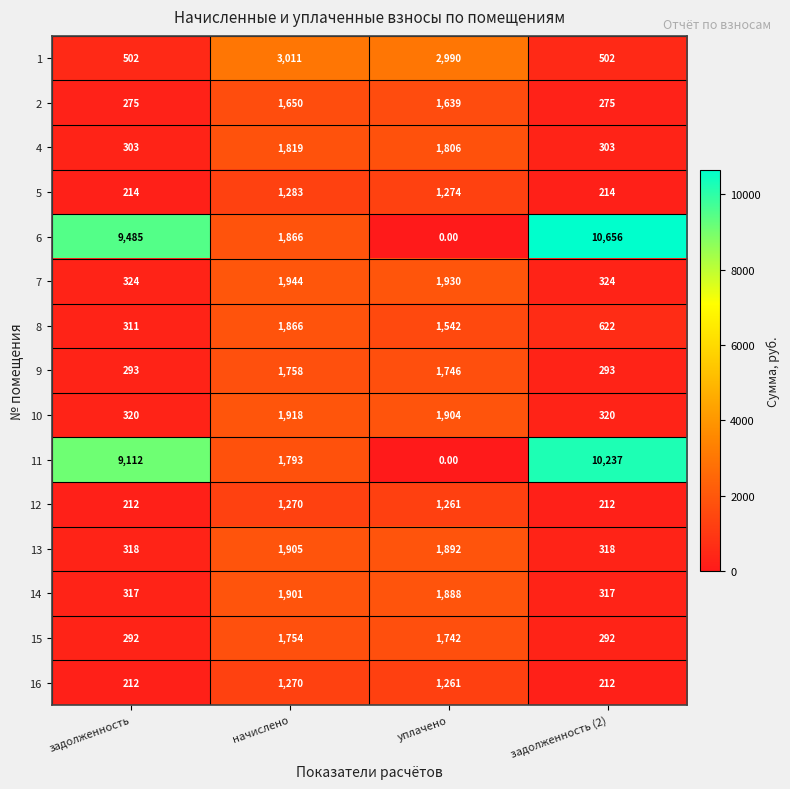

At which category is the sum across all series the highest?

начислено